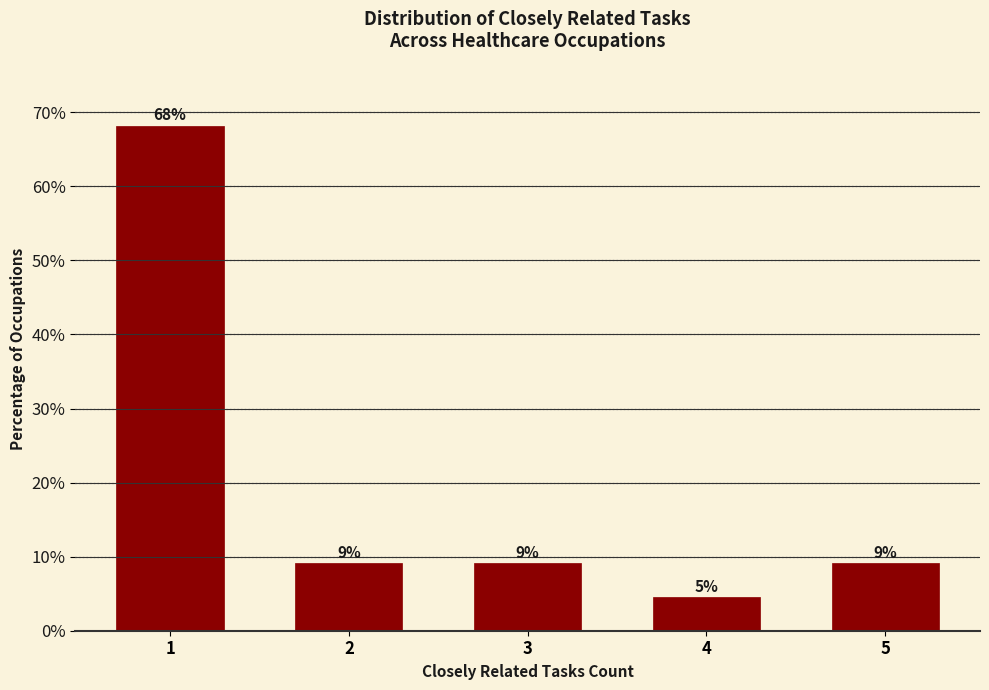

How many bars are there in total?

5